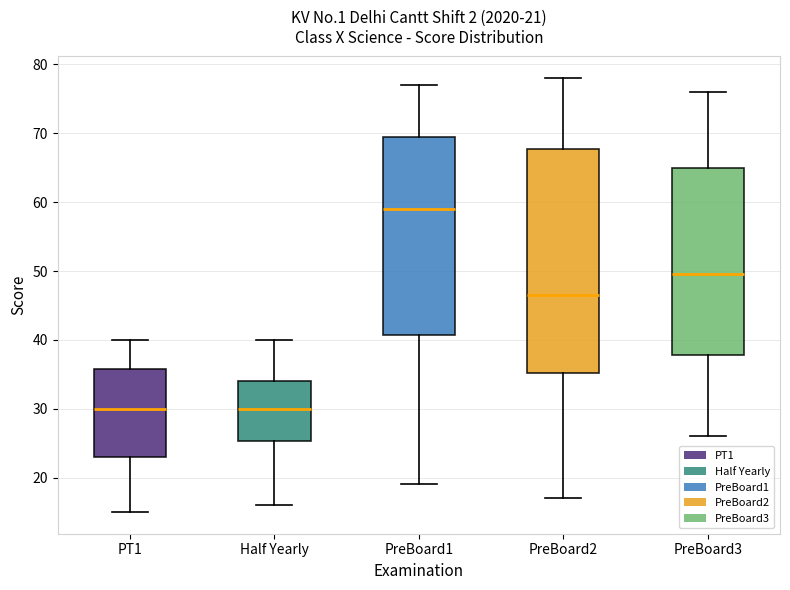

Comparing the boxes themselves (not the whiskers), which one is the tallest?

PreBoard2